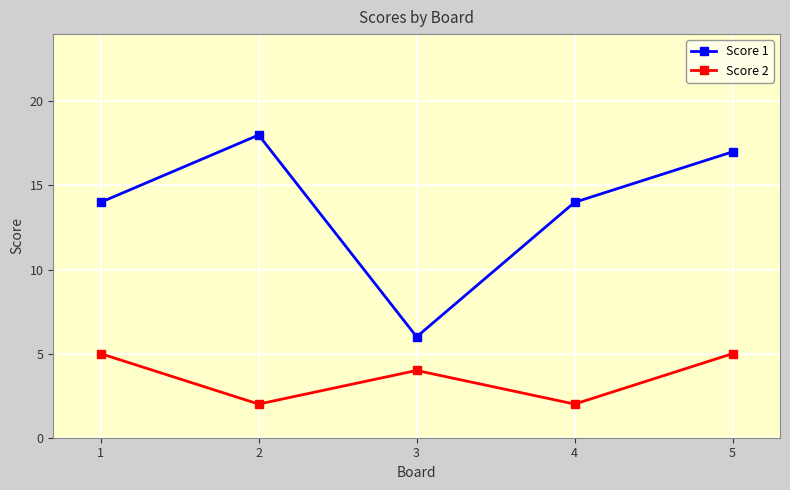

Does the chart have visible grid lines?

Yes